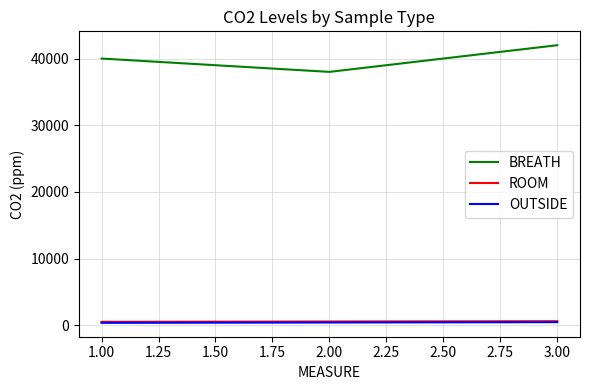

Between 2.00 and 3.00, which series saw the biggest shift?

BREATH